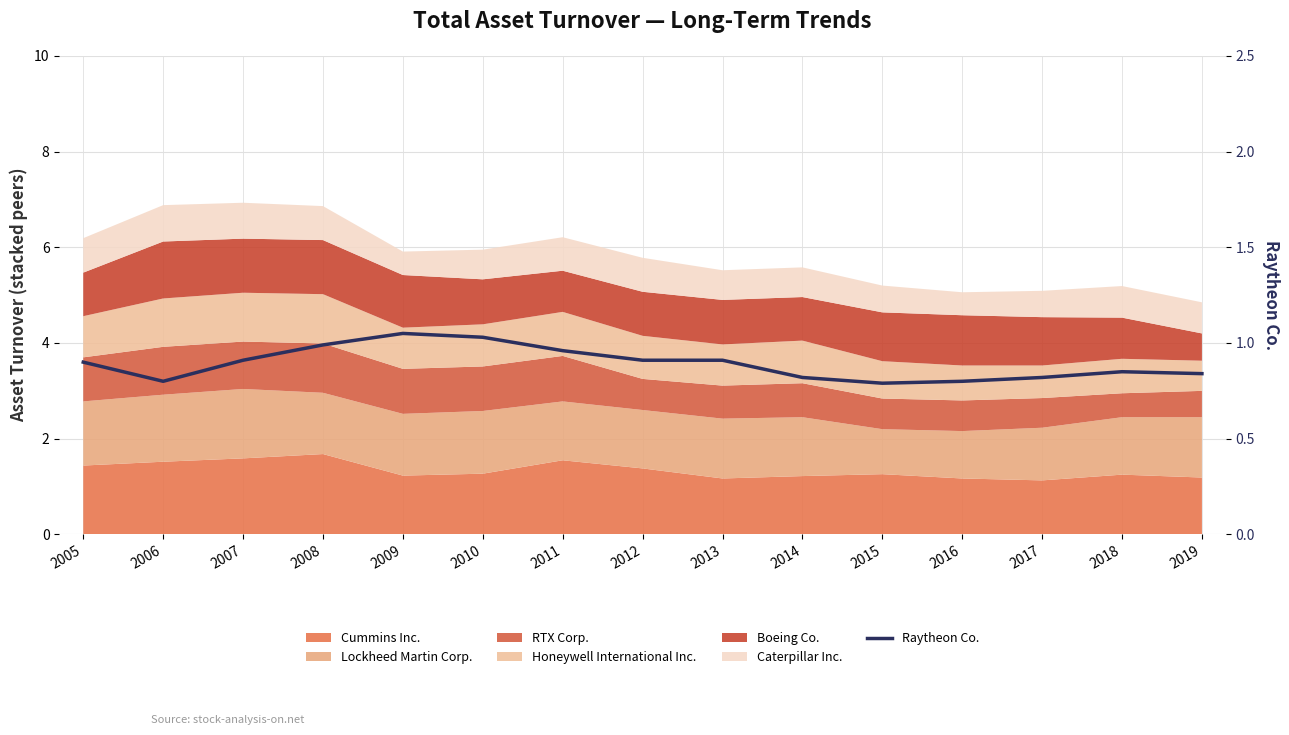

What is the sum of all values?

13.4